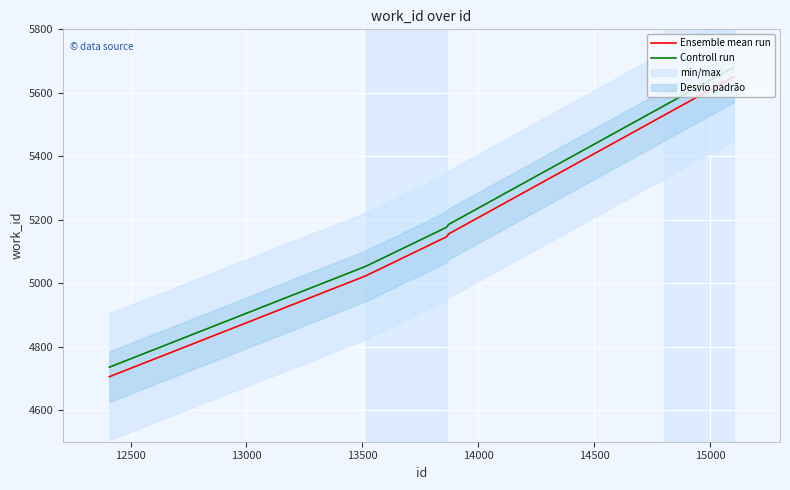

True or false: Controll run and Ensemble mean run cross at least once.

False